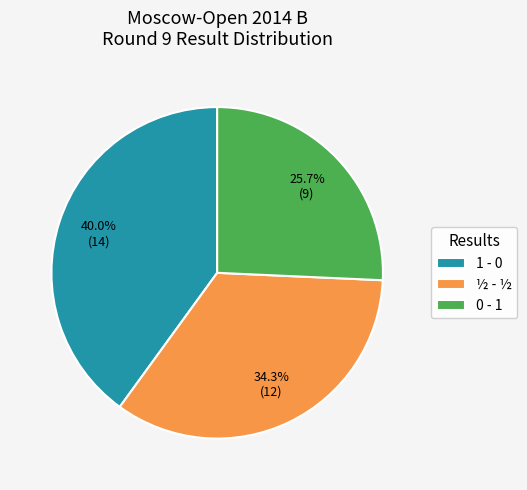

Which has a higher value, ½ - ½ or 1 - 0?

1 - 0